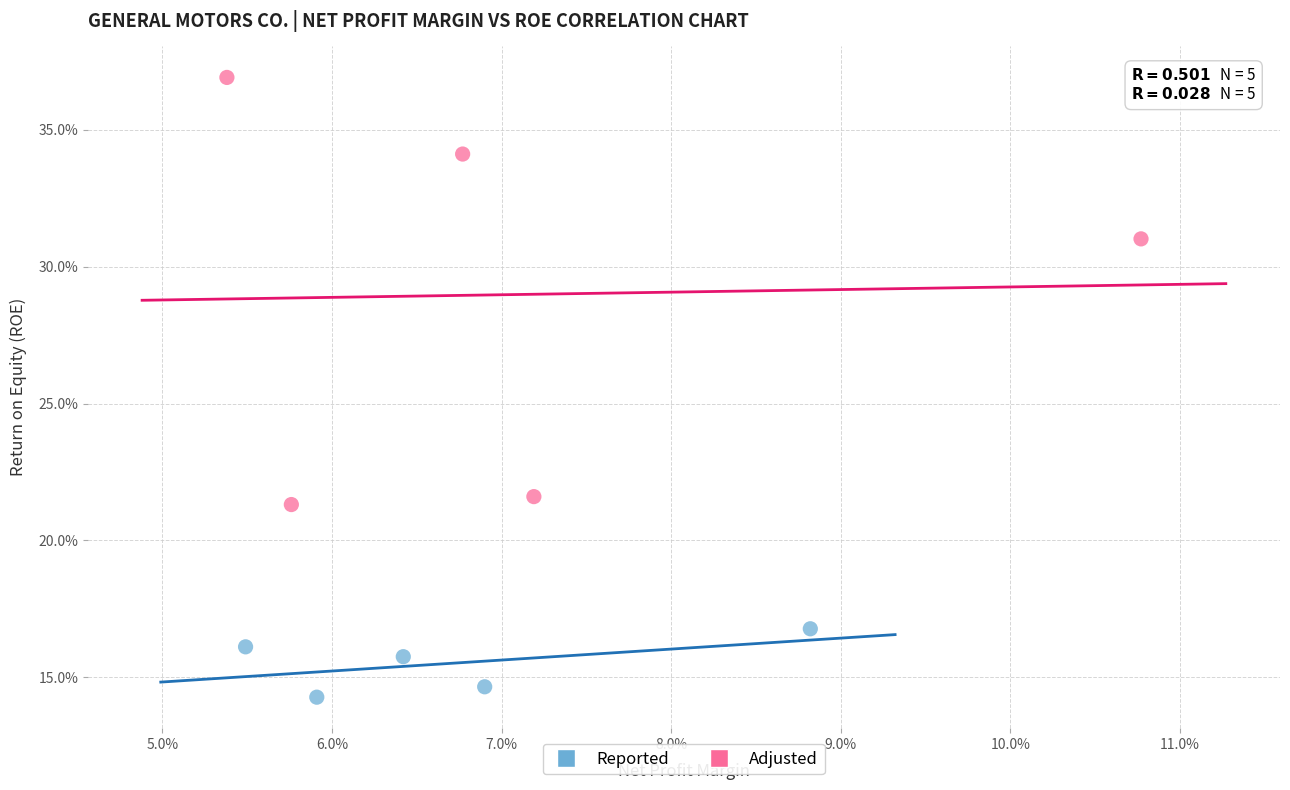

What are all the series names shown in the legend?

Reported, Adjusted